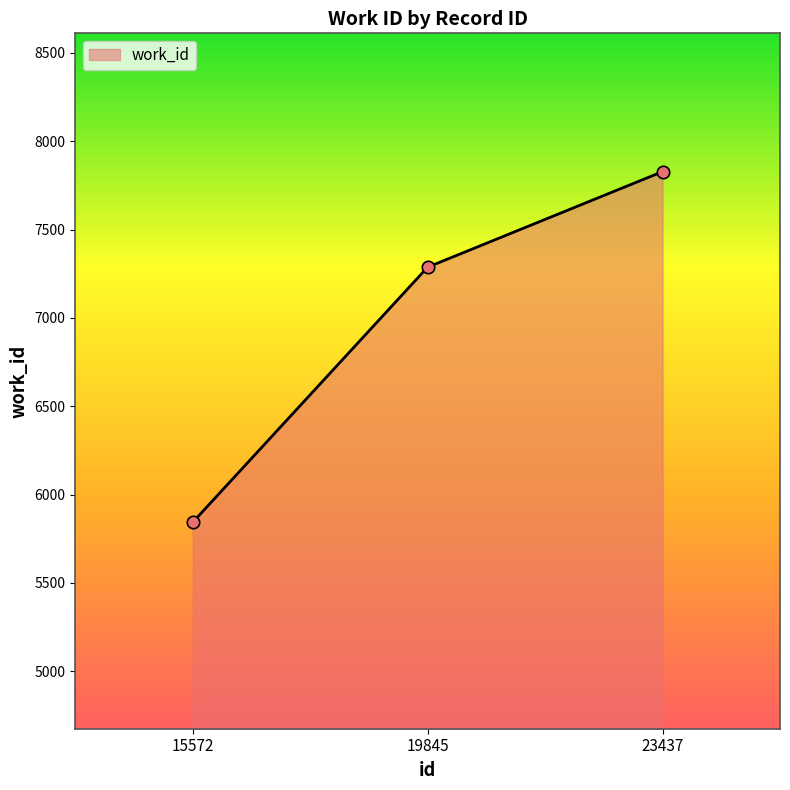

Between 15572 and 19845, which is larger?

19845